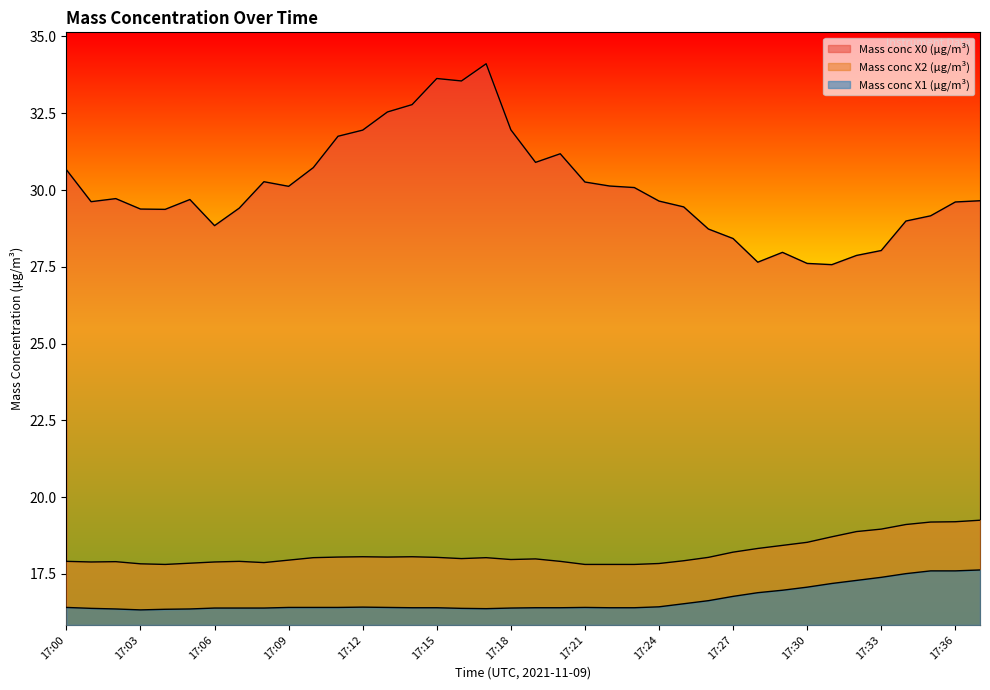

The Mass conc X1 (μg/m³) series shows 29.3 at 17:27. True or false?

False